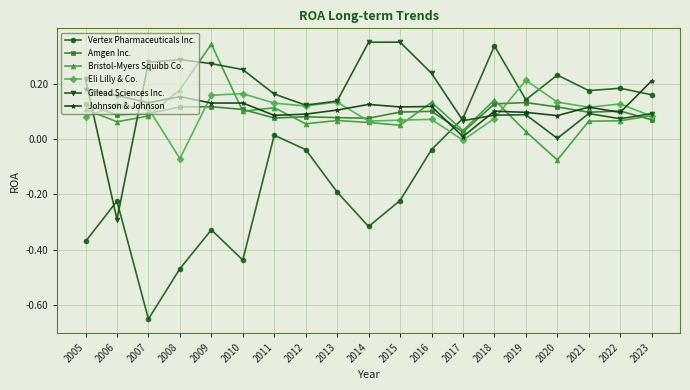

At which category is the sum across all series the highest?

2018